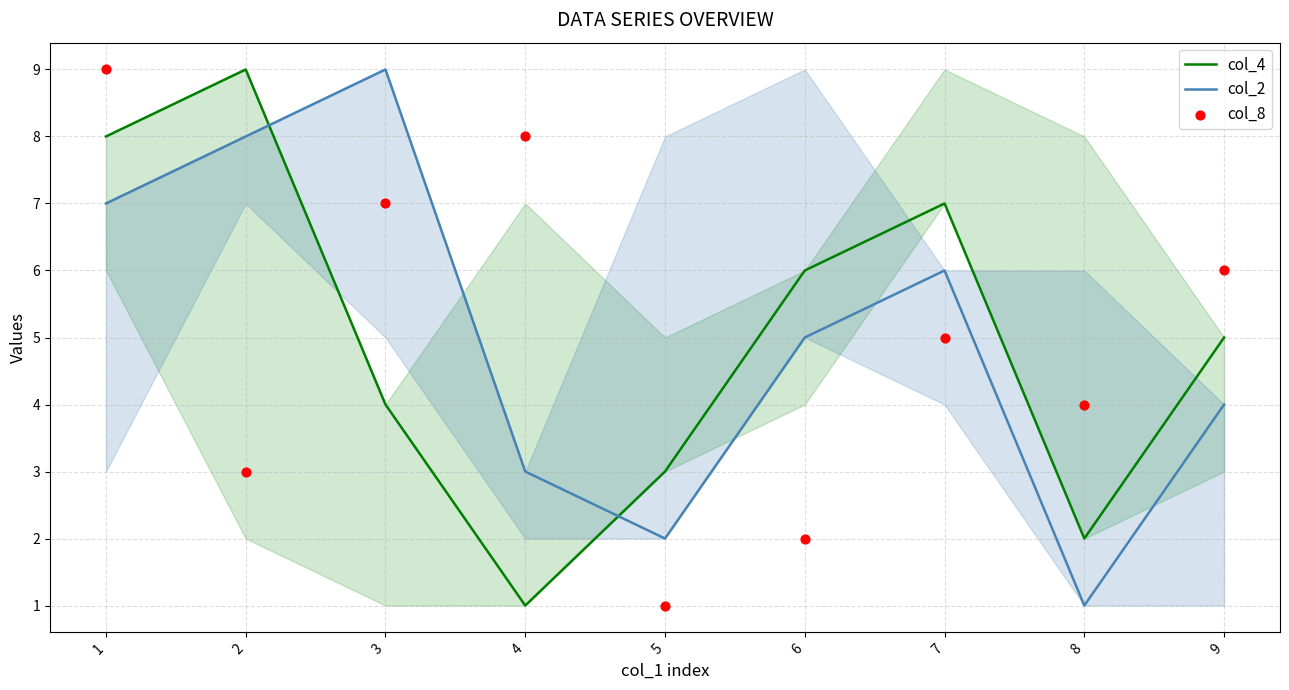

At how many categories does at least one series exceed 5?

7